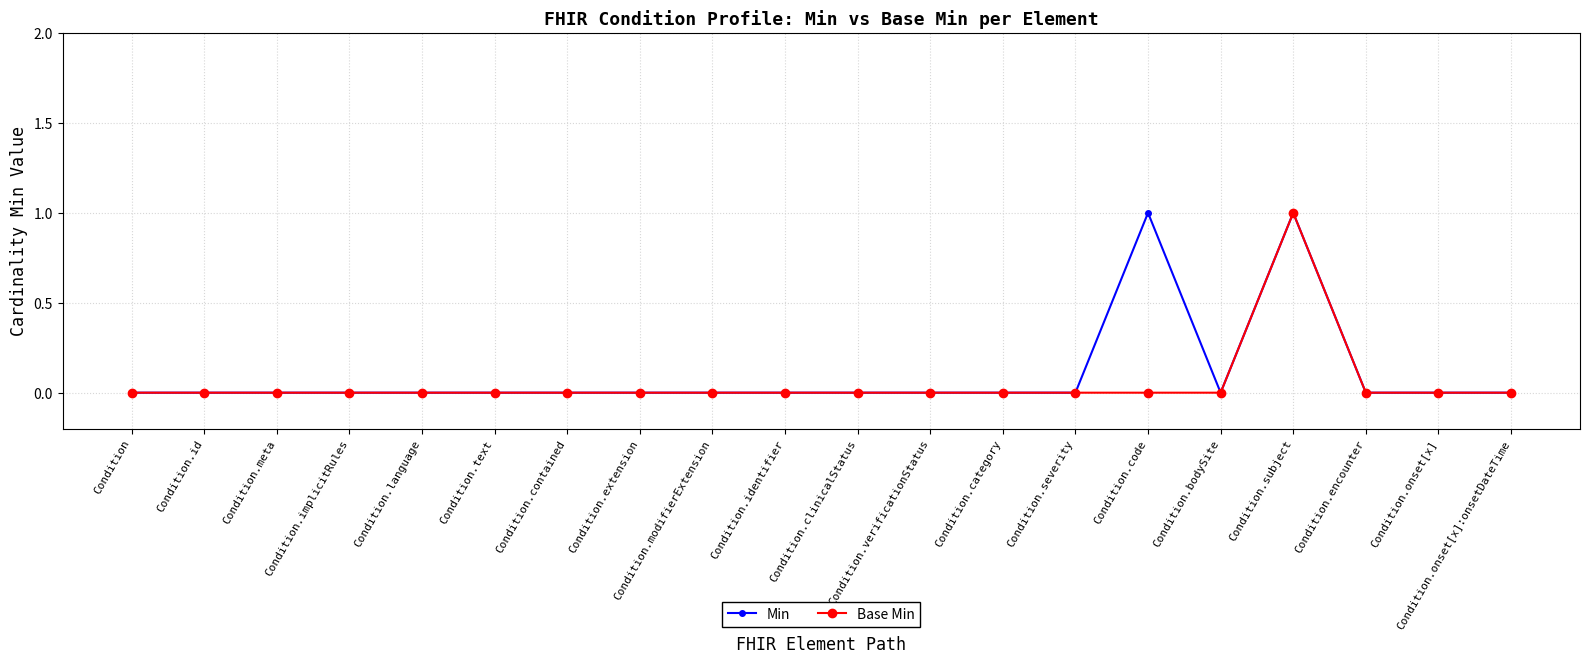

How many lines are shown in the chart?

2